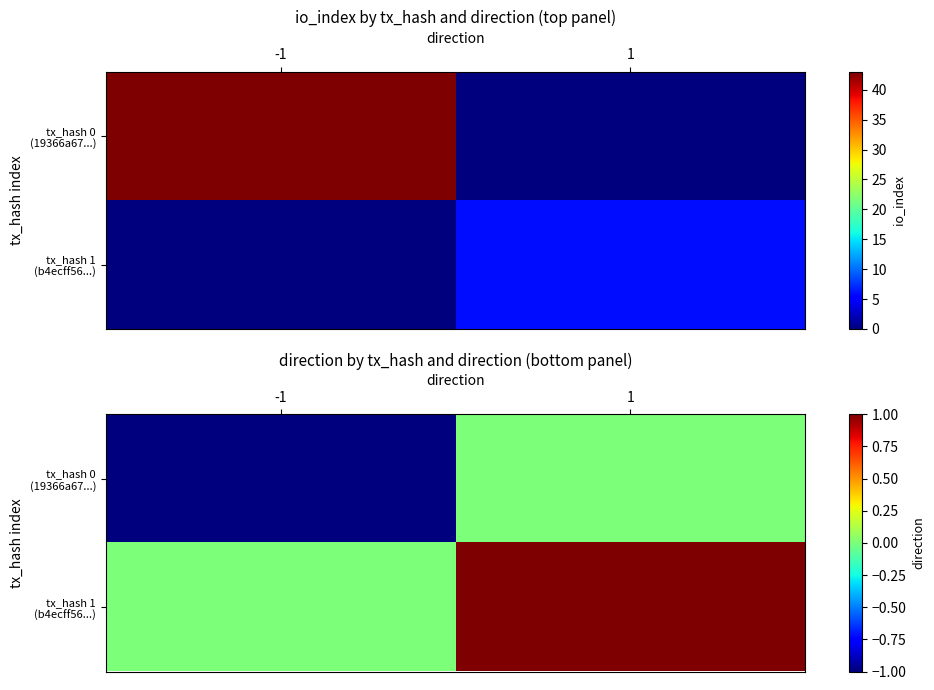

At which category is the sum across all series the highest?

1